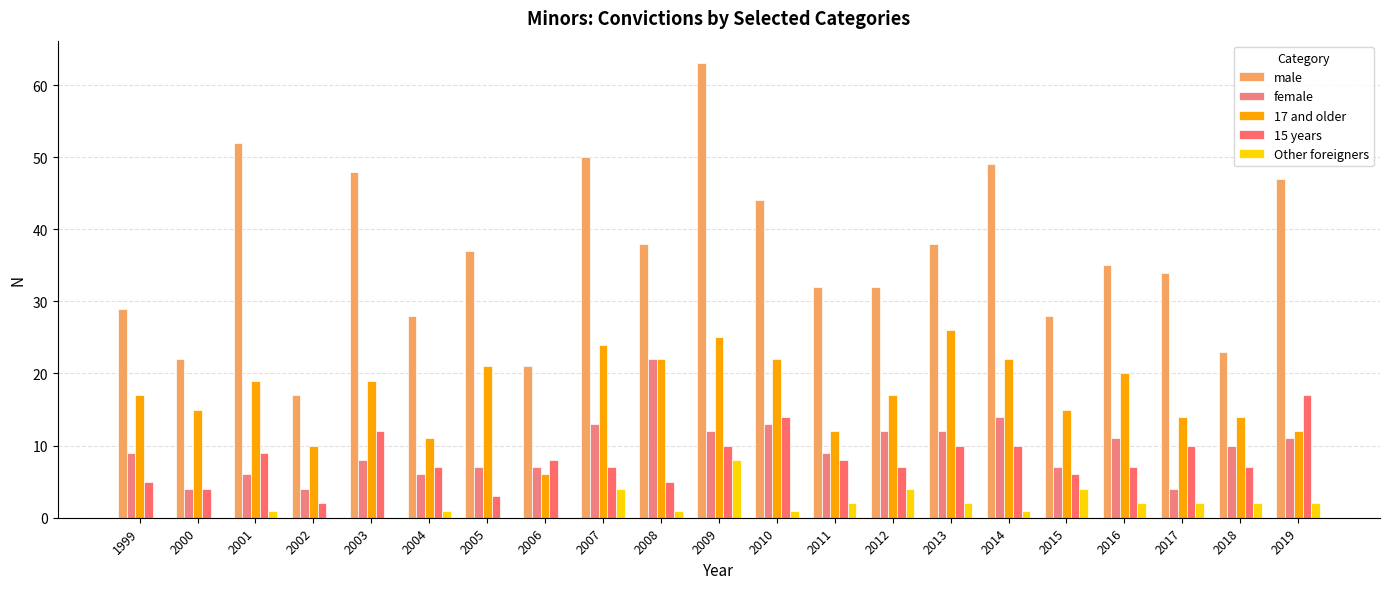

Does the chart contain stacked bars?

No